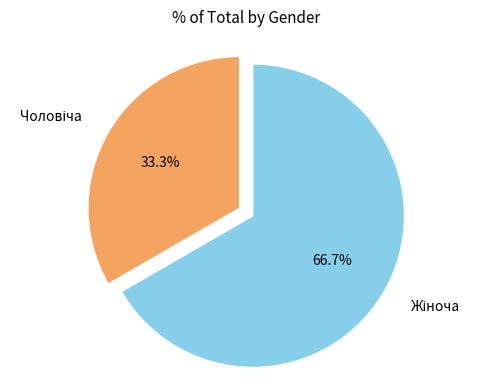

Count the number of slices in the pie.

2